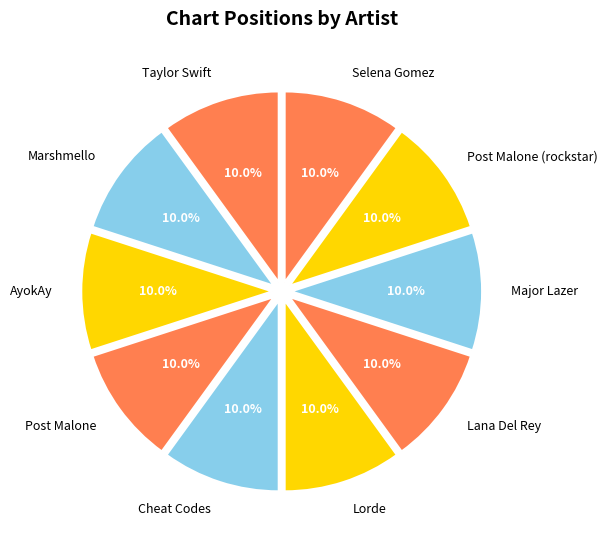

Is it true that Post Malone (rockstar) is 26% of the pie?

False